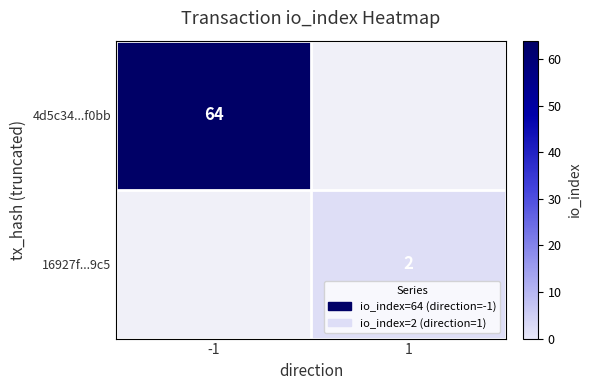

Count the number of data series in this chart.

2